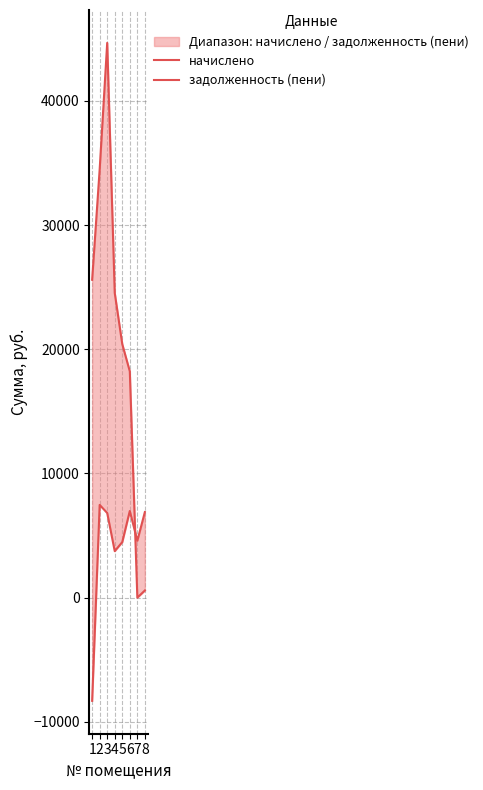

Rank the categories by задолженность (пени) value from highest to lowest.

3, 2, 1, 4, 5, 6, 8, 7